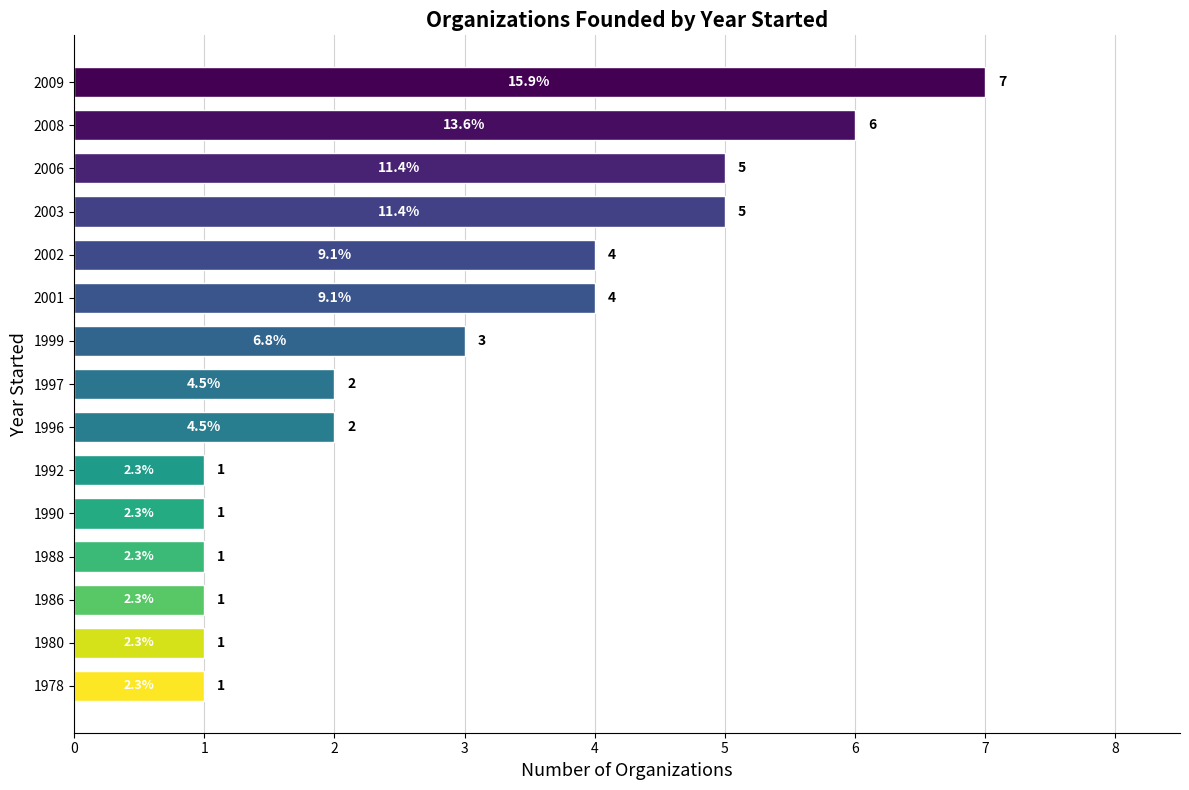

Reading bottom to top, list all the values displayed in this chart.

1978=1	1980=1	1986=1	1988=1	1990=1	1992=1	1996=2	1997=2	1999=3	2001=4	2002=4	2003=5	2006=5	2008=6	2009=7